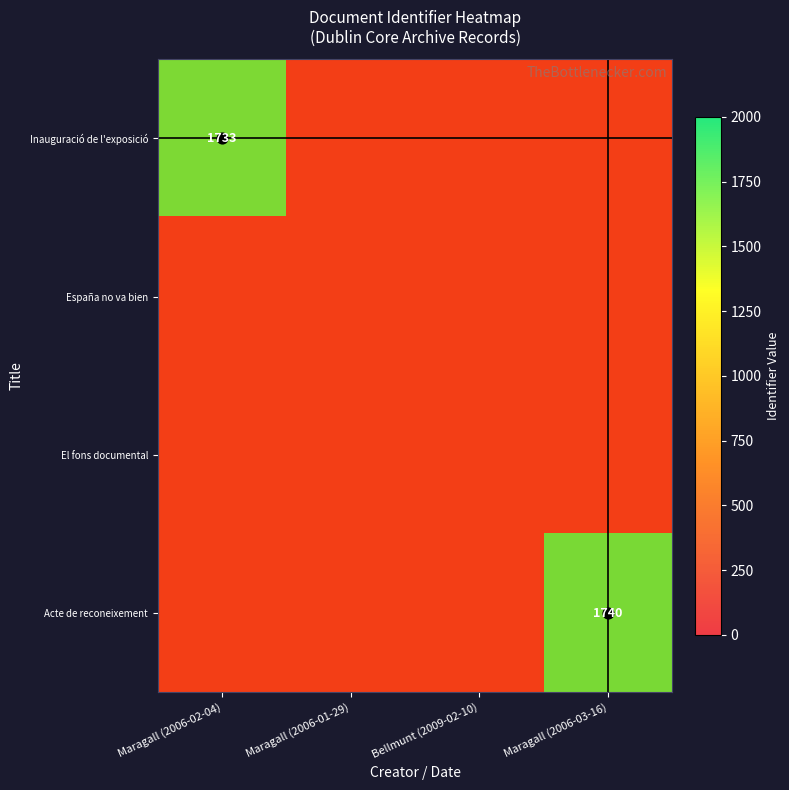

What is the minimum value for El fons documental?

200